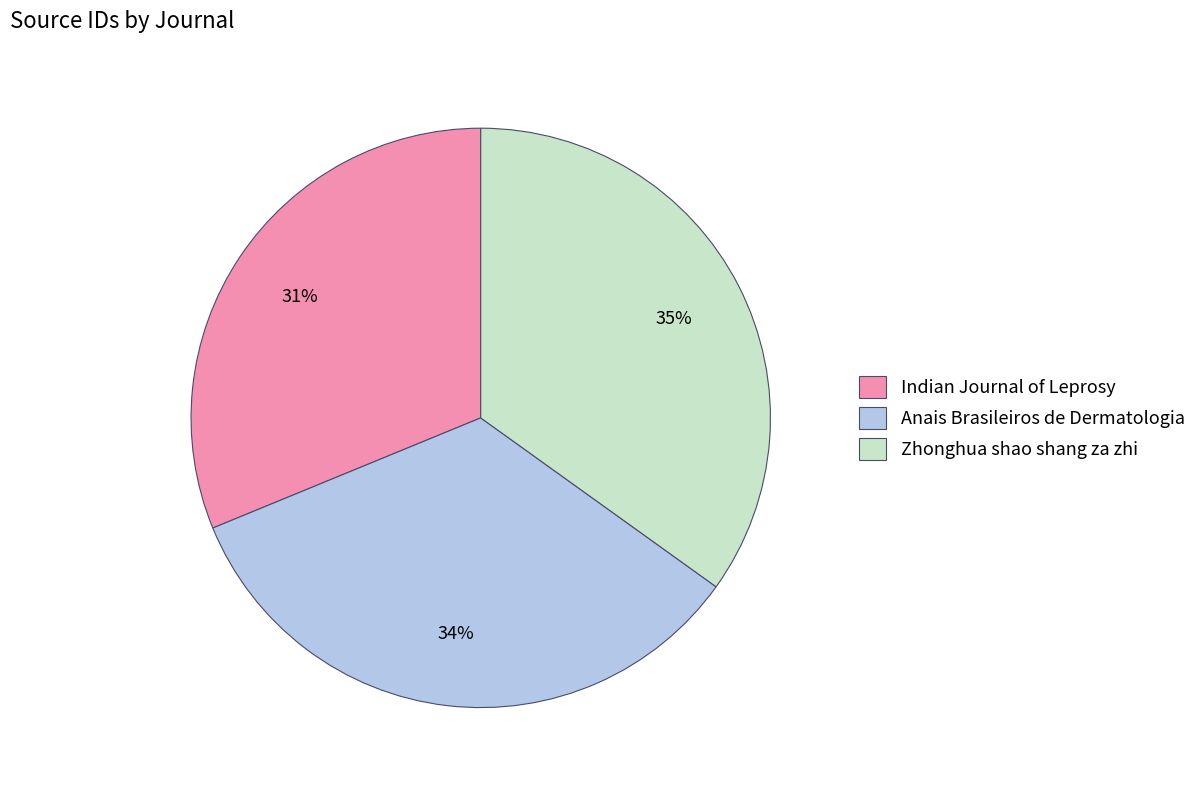

Does Zhonghua shao shang za zhi account for over 50% of the chart?

No